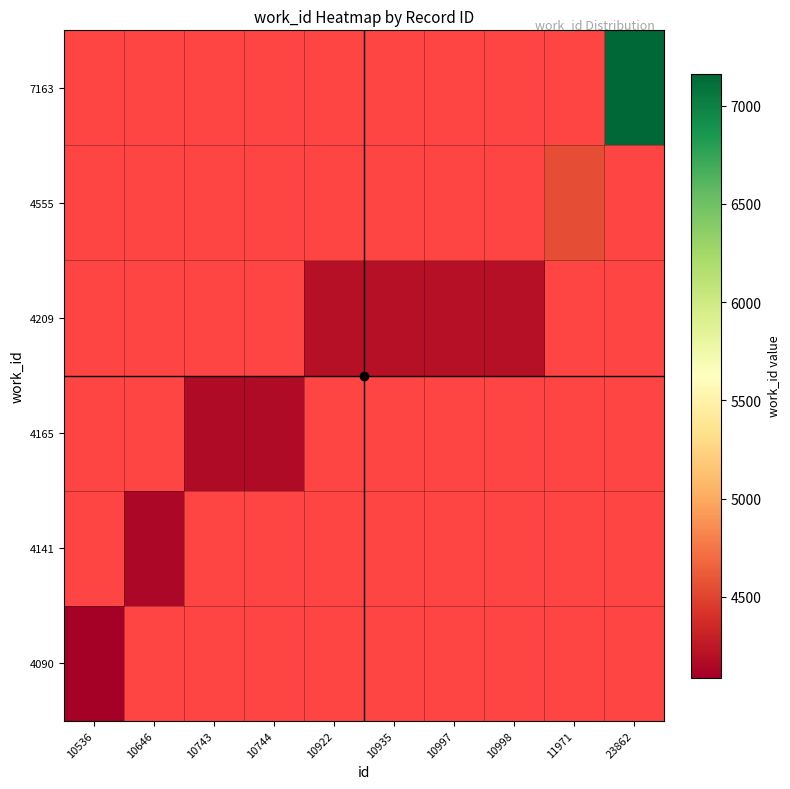

Rank the series by their maximum value, from highest to lowest.

4090, 4141, 4165, 4209, 4555, 7163